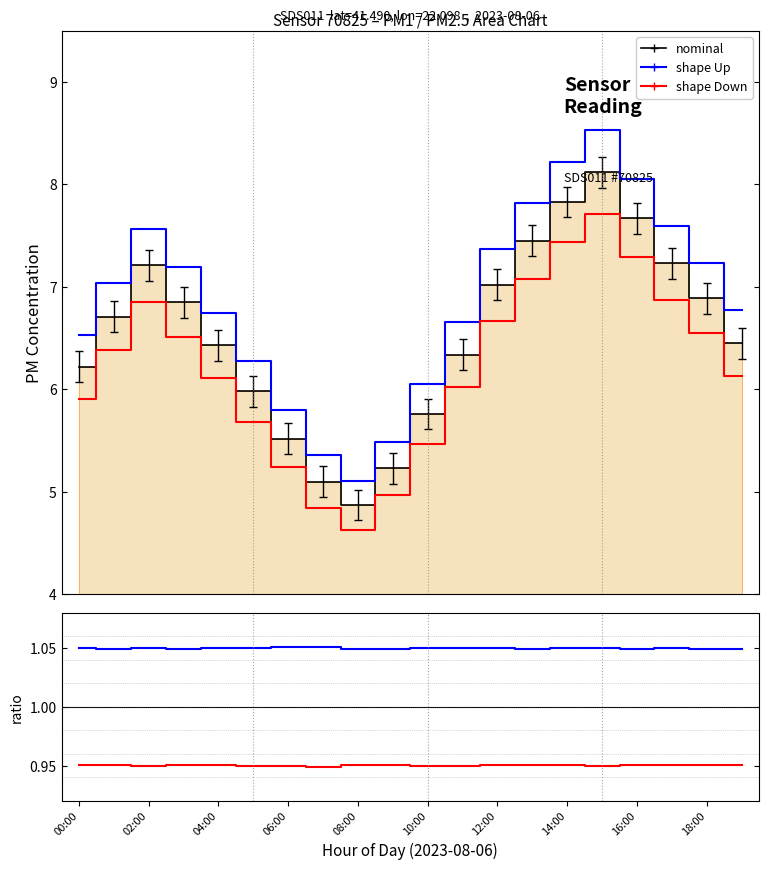

Count the number of data series in this chart.

3